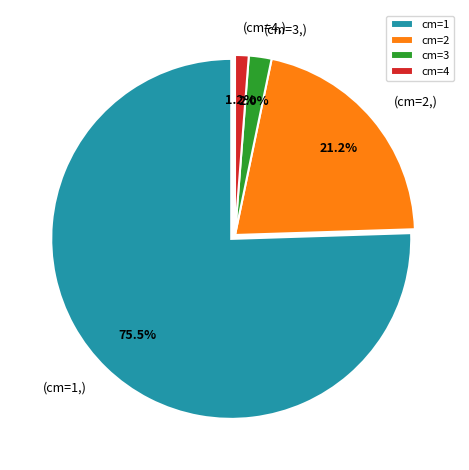

Which category accounts for the majority?

cm=1